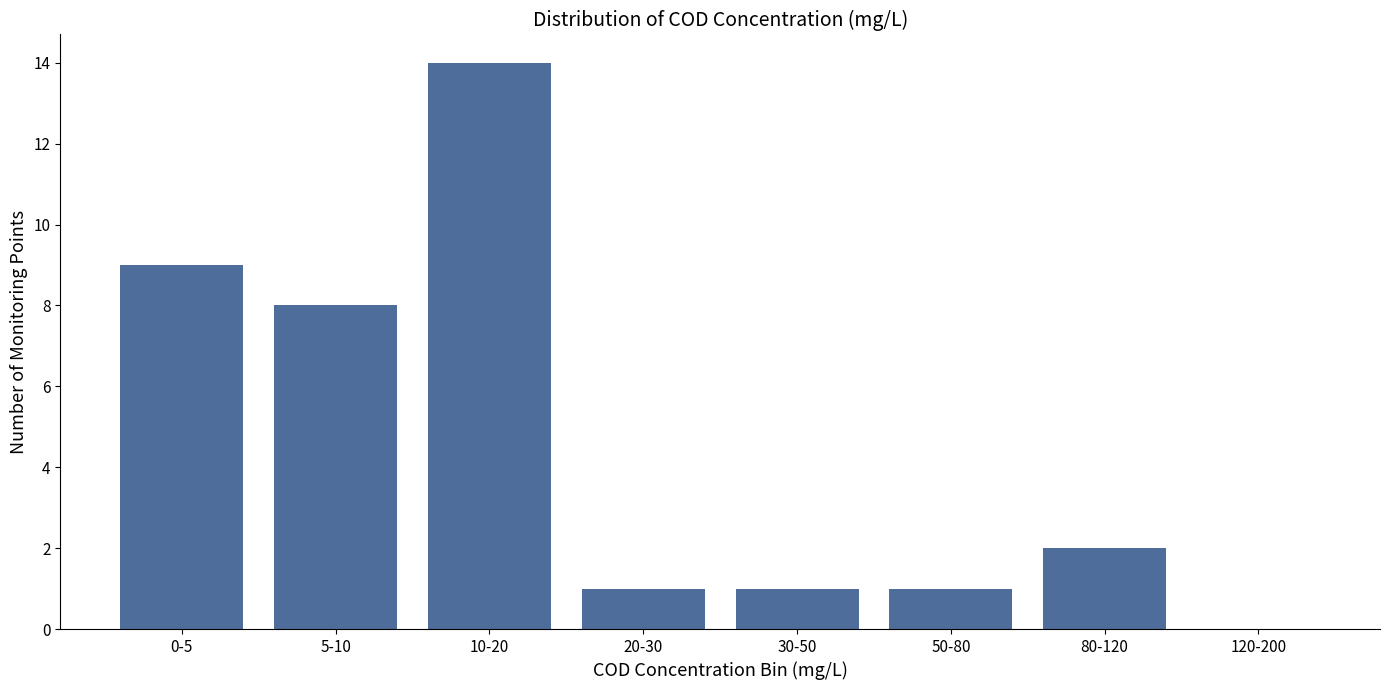

Reading left to right, list all the values displayed in this chart.

0-5=9	5-10=8	10-20=14	20-30=1	30-50=1	50-80=1	80-120=2	120-200=0